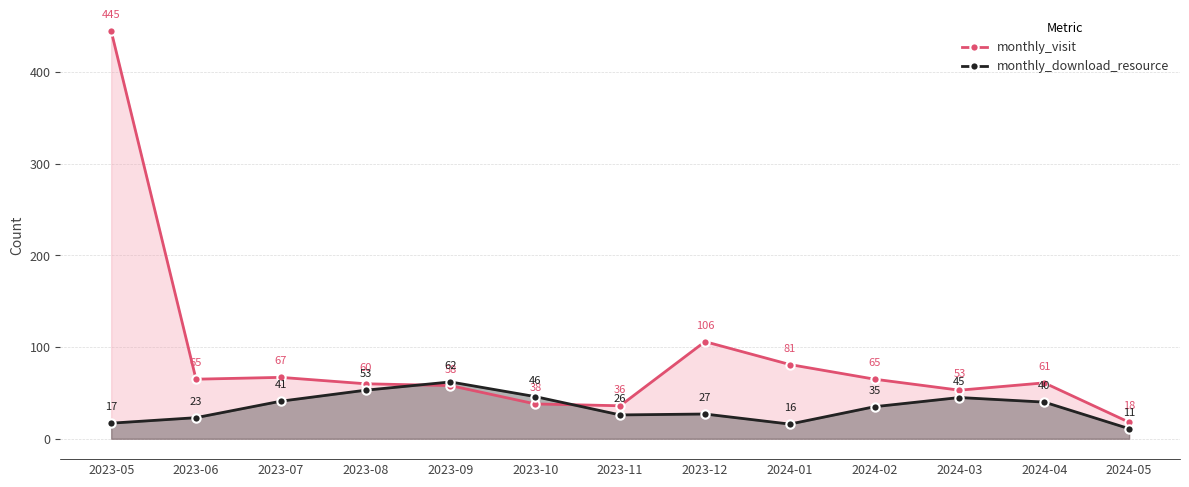

At which label does monthly_visit first exceed 61?

2023-05